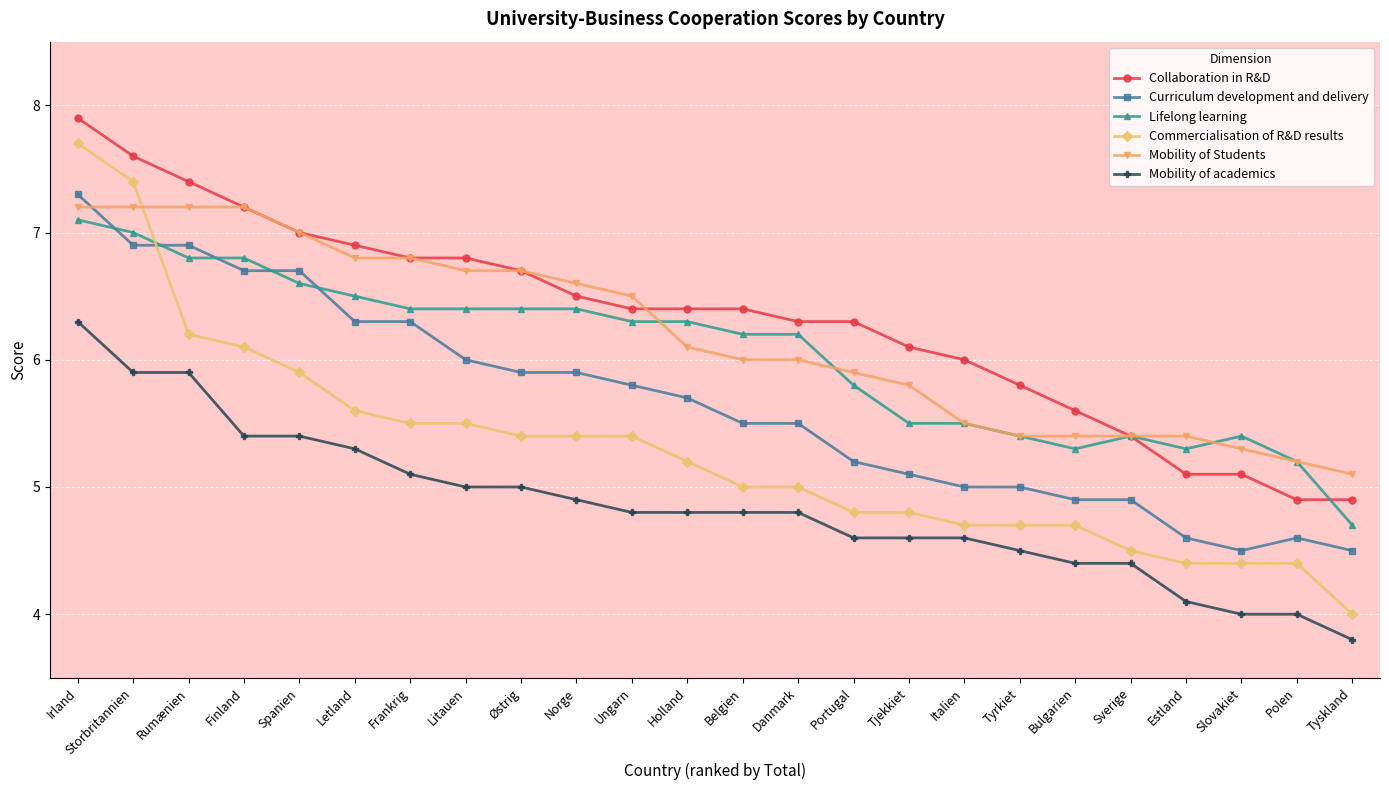

Reading right to left, transcribe all the data shown in this chart.

Collaboration in R&D: Tyskland=4.9	Polen=4.9	Slovakiet=5.1	Estland=5.1	Sverige=5.4	Bulgarien=5.6	Tyrkiet=5.8	Italien=6.0	Tjekkiet=6.1	Portugal=6.3	Danmark=6.3	Belgien=6.4	Holland=6.4	Ungarn=6.4	Norge=6.5	Østrig=6.7	Litauen=6.8	Frankrig=6.8	Letland=6.9	Spanien=7.0	Finland=7.2	Rumænien=7.4	Storbritannien=7.6	Irland=7.9
Curriculum development and delivery: Tyskland=4.5	Polen=4.6	Slovakiet=4.5	Estland=4.6	Sverige=4.9	Bulgarien=4.9	Tyrkiet=5.0	Italien=5.0	Tjekkiet=5.1	Portugal=5.2	Danmark=5.5	Belgien=5.5	Holland=5.7	Ungarn=5.8	Norge=5.9	Østrig=5.9	Litauen=6.0	Frankrig=6.3	Letland=6.3	Spanien=6.7	Finland=6.7	Rumænien=6.9	Storbritannien=6.9	Irland=7.3
Lifelong learning: Tyskland=4.7	Polen=5.2	Slovakiet=5.4	Estland=5.3	Sverige=5.4	Bulgarien=5.3	Tyrkiet=5.4	Italien=5.5	Tjekkiet=5.5	Portugal=5.8	Danmark=6.2	Belgien=6.2	Holland=6.3	Ungarn=6.3	Norge=6.4	Østrig=6.4	Litauen=6.4	Frankrig=6.4	Letland=6.5	Spanien=6.6	Finland=6.8	Rumænien=6.8	Storbritannien=7.0	Irland=7.1
Commercialisation of R&D results: Tyskland=4.0	Polen=4.4	Slovakiet=4.4	Estland=4.4	Sverige=4.5	Bulgarien=4.7	Tyrkiet=4.7	Italien=4.7	Tjekkiet=4.8	Portugal=4.8	Danmark=5.0	Belgien=5.0	Holland=5.2	Ungarn=5.4	Norge=5.4	Østrig=5.4	Litauen=5.5	Frankrig=5.5	Letland=5.6	Spanien=5.9	Finland=6.1	Rumænien=6.2	Storbritannien=7.4	Irland=7.7
Mobility of Students: Tyskland=5.1	Polen=5.2	Slovakiet=5.3	Estland=5.4	Sverige=5.4	Bulgarien=5.4	Tyrkiet=5.4	Italien=5.5	Tjekkiet=5.8	Portugal=5.9	Danmark=6.0	Belgien=6.0	Holland=6.1	Ungarn=6.5	Norge=6.6	Østrig=6.7	Litauen=6.7	Frankrig=6.8	Letland=6.8	Spanien=7.0	Finland=7.2	Rumænien=7.2	Storbritannien=7.2	Irland=7.2
Mobility of academics: Tyskland=3.8	Polen=4.0	Slovakiet=4.0	Estland=4.1	Sverige=4.4	Bulgarien=4.4	Tyrkiet=4.5	Italien=4.6	Tjekkiet=4.6	Portugal=4.6	Danmark=4.8	Belgien=4.8	Holland=4.8	Ungarn=4.8	Norge=4.9	Østrig=5.0	Litauen=5.0	Frankrig=5.1	Letland=5.3	Spanien=5.4	Finland=5.4	Rumænien=5.9	Storbritannien=5.9	Irland=6.3